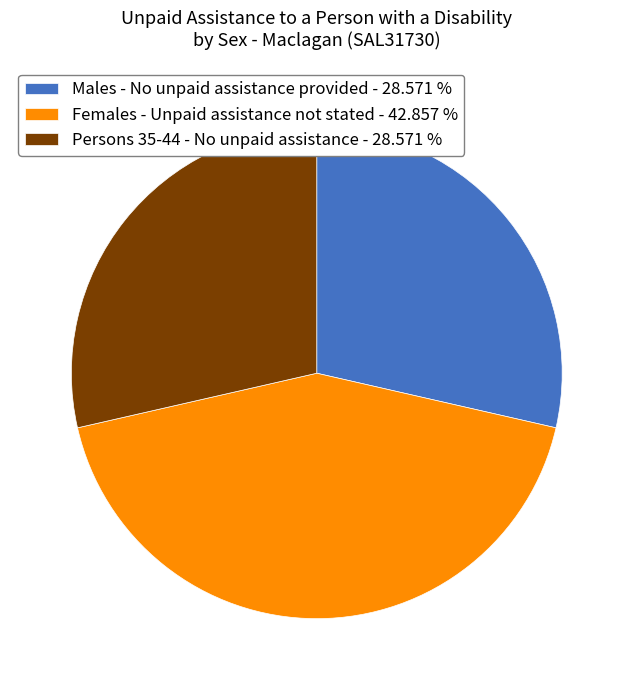

Do Males - No unpaid assistance provided - 28.571 % and Persons 35-44 - No unpaid assistance - 28.571 % together represent more than half of the pie?

Yes